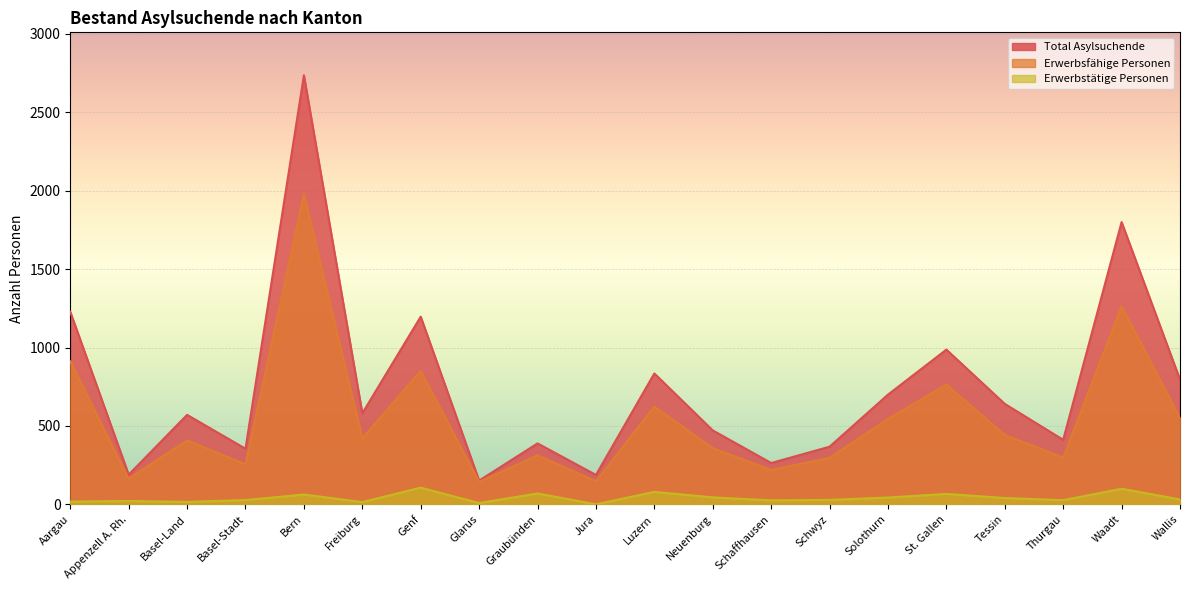

What is the maximum value for Erwerbsfähige Personen?

1977